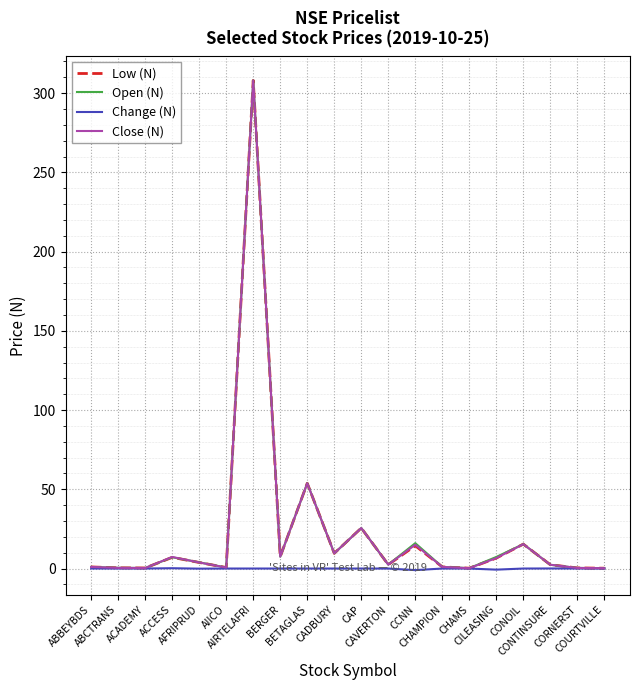

What is the sum of all Change (N) values?

-1.6